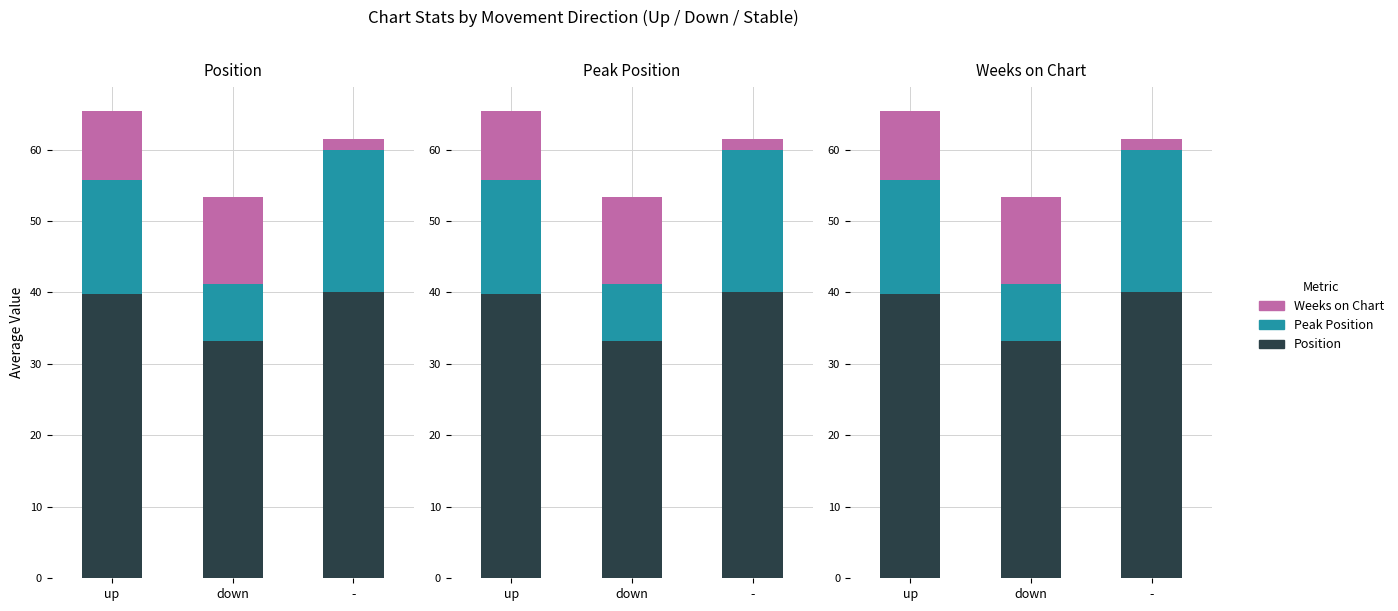

What are all the series names shown in the legend?

Position, Peak Position, Weeks on Chart